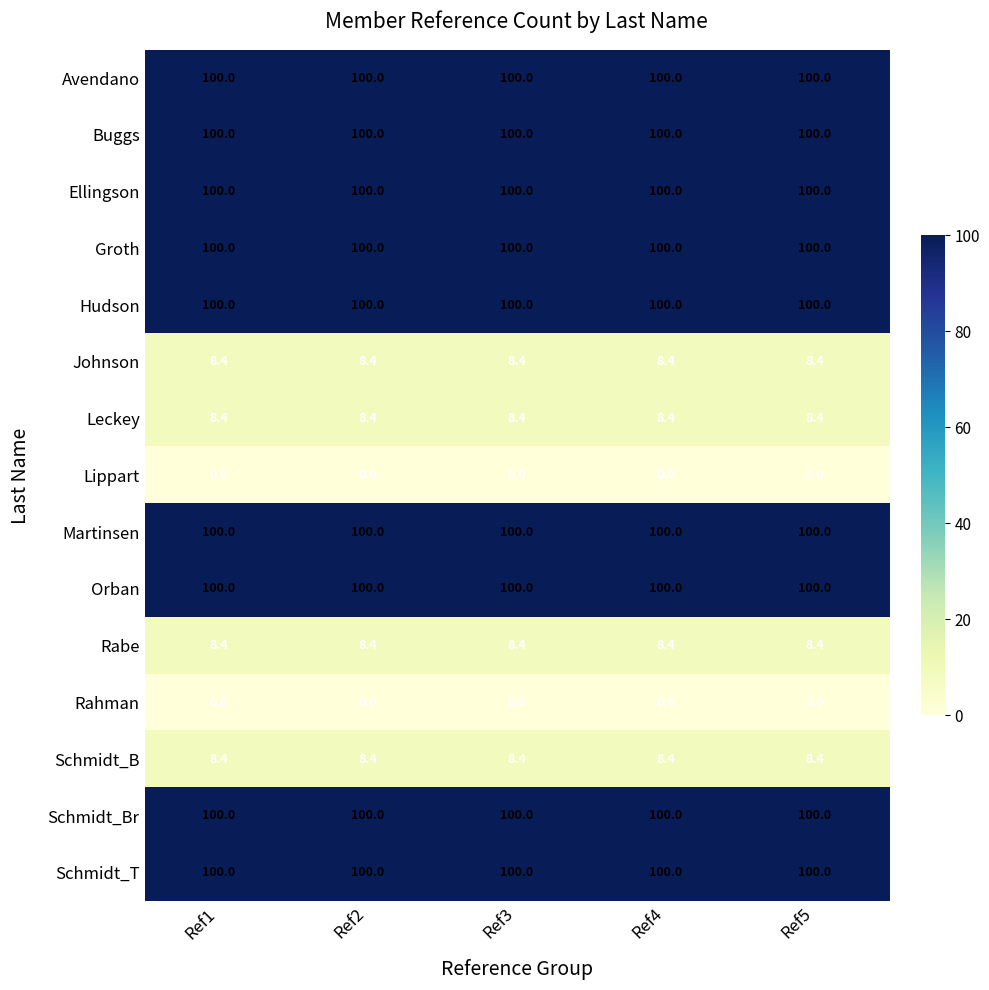

What is the sum of the Leckey values at Ref3 and Ref2?

16.8